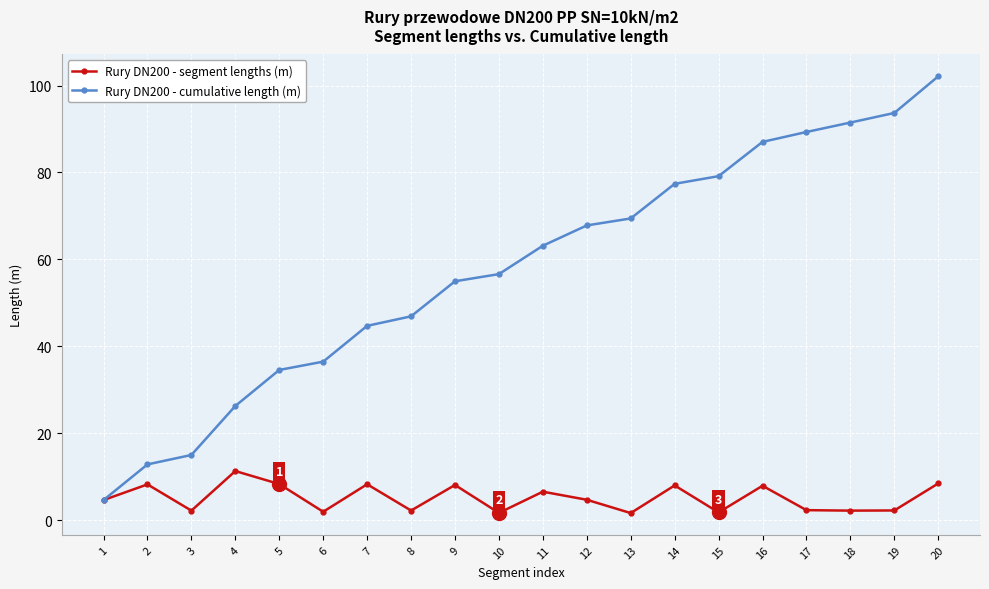

Between 2 and 20, which series saw the biggest shift?

Rury DN200 - cumulative length (m)